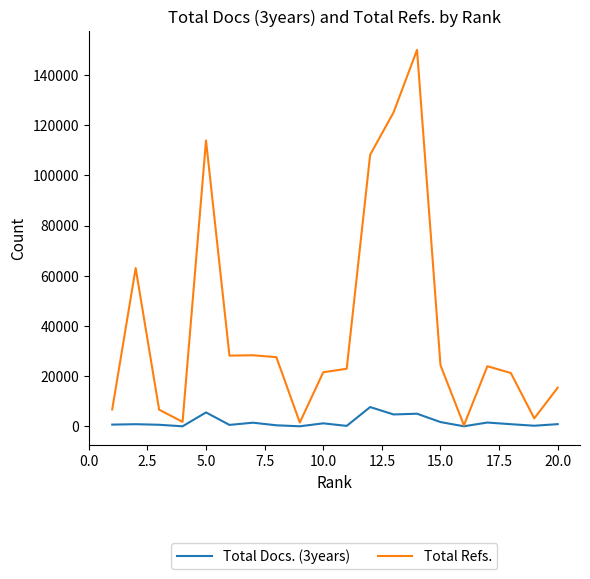

List the series in order of their overall mean, lowest first.

Total Docs. (3years), Total Refs.